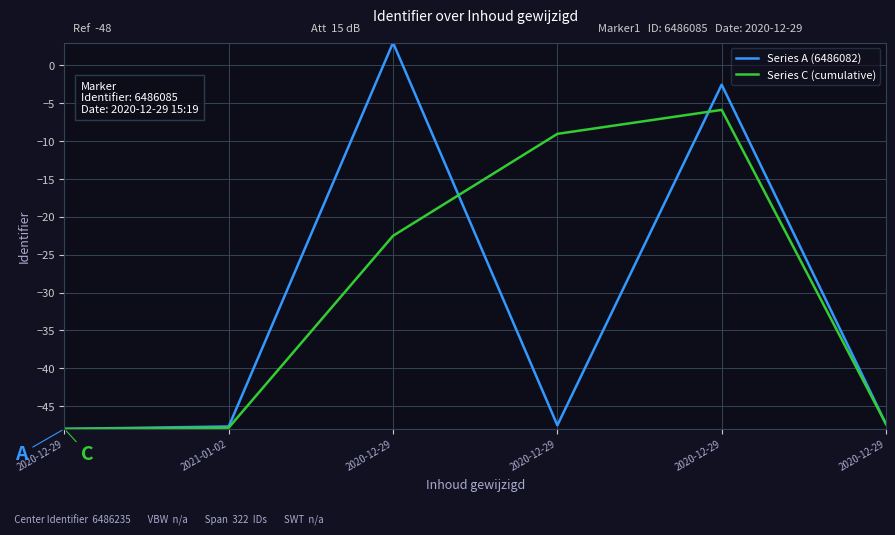

What are all the series names shown in the legend?

Series A (6486082), Series C (cumulative)